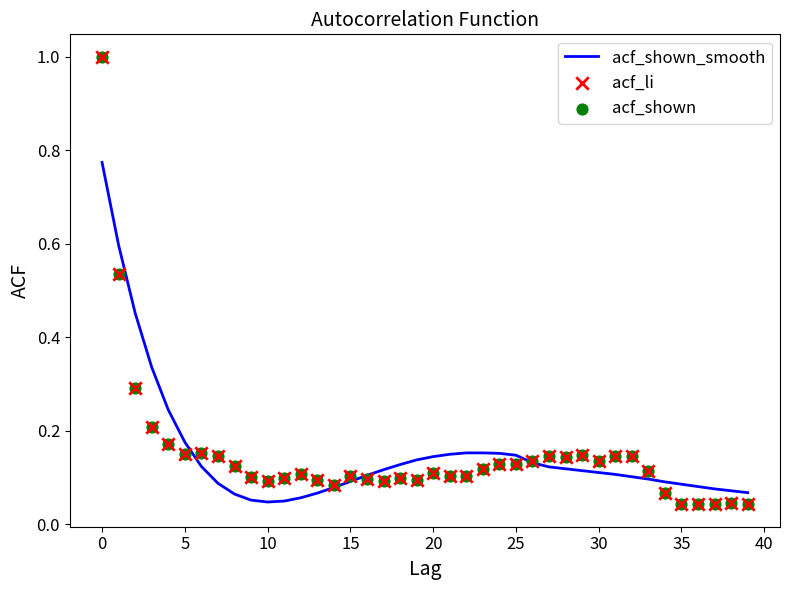

True or false: acf_shown_smooth has a value of 0.2 at 20.

False